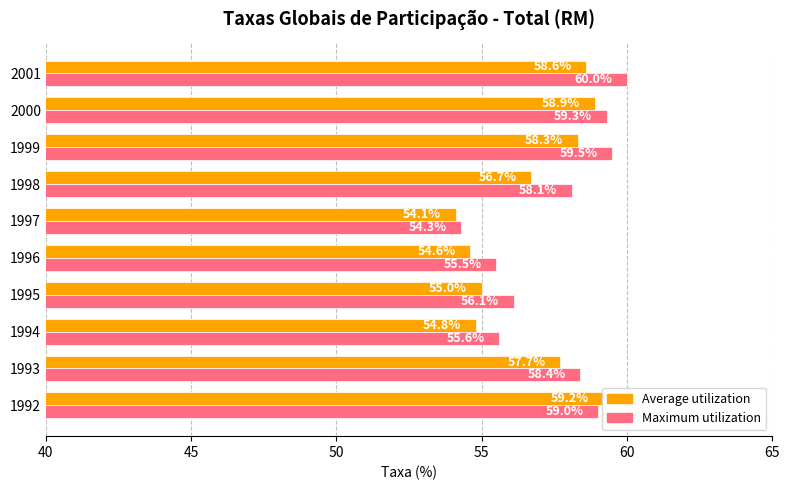

What position from the left is 60?

5